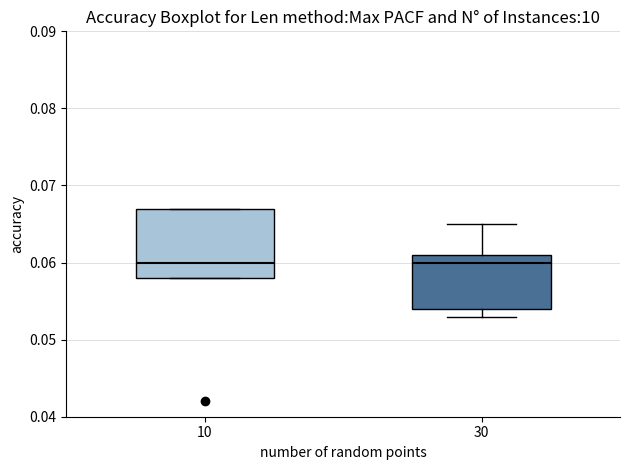

Where does the upper whisker of the box at x = 30 end on the y-axis? The values are not printed on the chart, so give them approximately, as read against the axis.

0.065